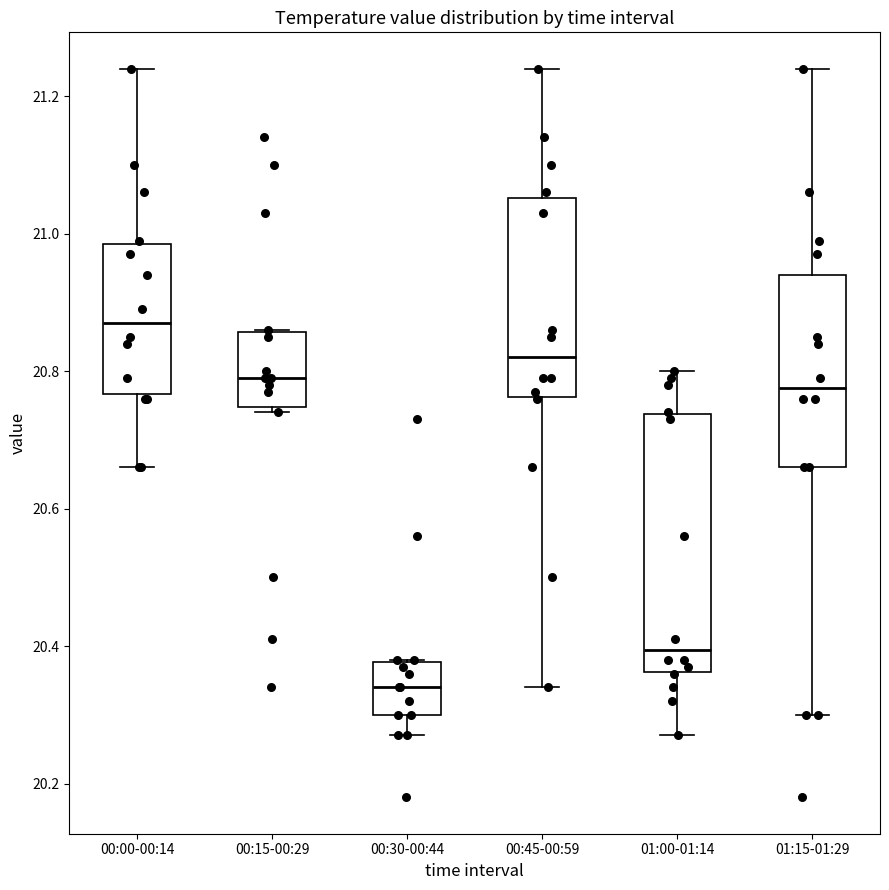

Reading left to right, transcribe this box plot: for each box, give where its median line is, the range the box spans, and where its two whiskers end, as read against the y-axis. The values are not printed on the chart, so give them approximately, as read against the axis.

00:00-00:14: median 20.88, box 20.76 to 20.98, whiskers 20.66 to 21.24
00:15-00:29: median 20.80, box 20.74 to 20.86, whiskers 20.74 (just below the box's lower edge) to 20.86
00:30-00:44: median 20.34, box 20.30 to 20.38, whiskers 20.28 to 20.38
00:45-00:59: median 20.82, box 20.76 to 21.06, whiskers 20.34 to 21.24
01:00-01:14: median 20.40, box 20.36 to 20.74, whiskers 20.28 to 20.80
01:15-01:29: median 20.78, box 20.66 to 20.94, whiskers 20.30 to 21.24